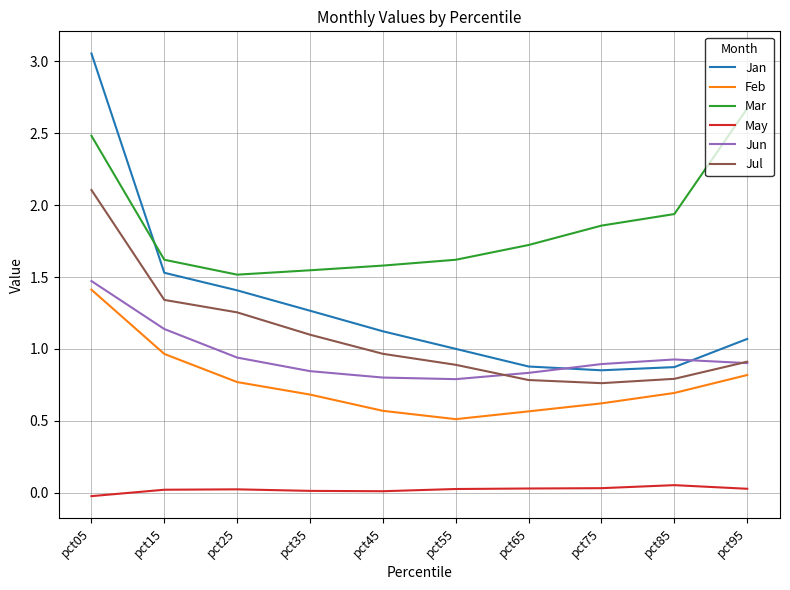

How many series are shown in this chart?

6